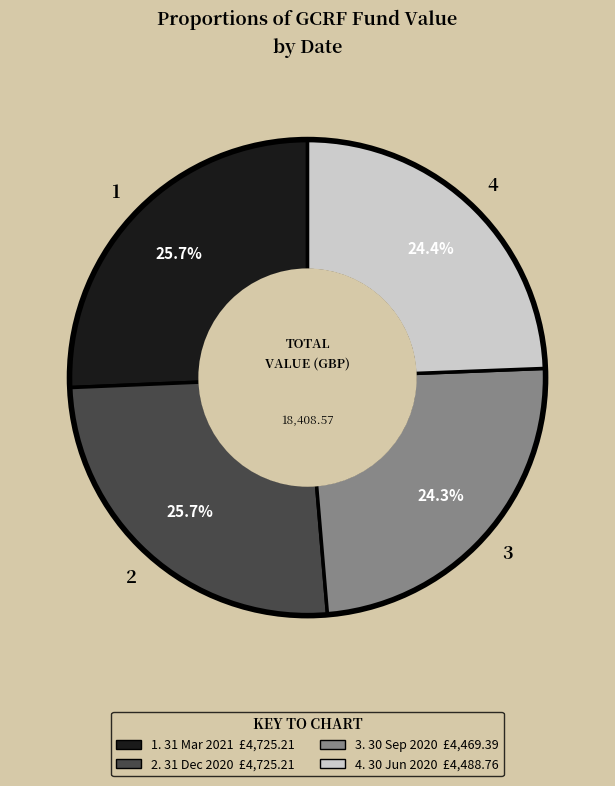

To the nearest percent, what is the difference between the largest and smallest slice percentages?

1%